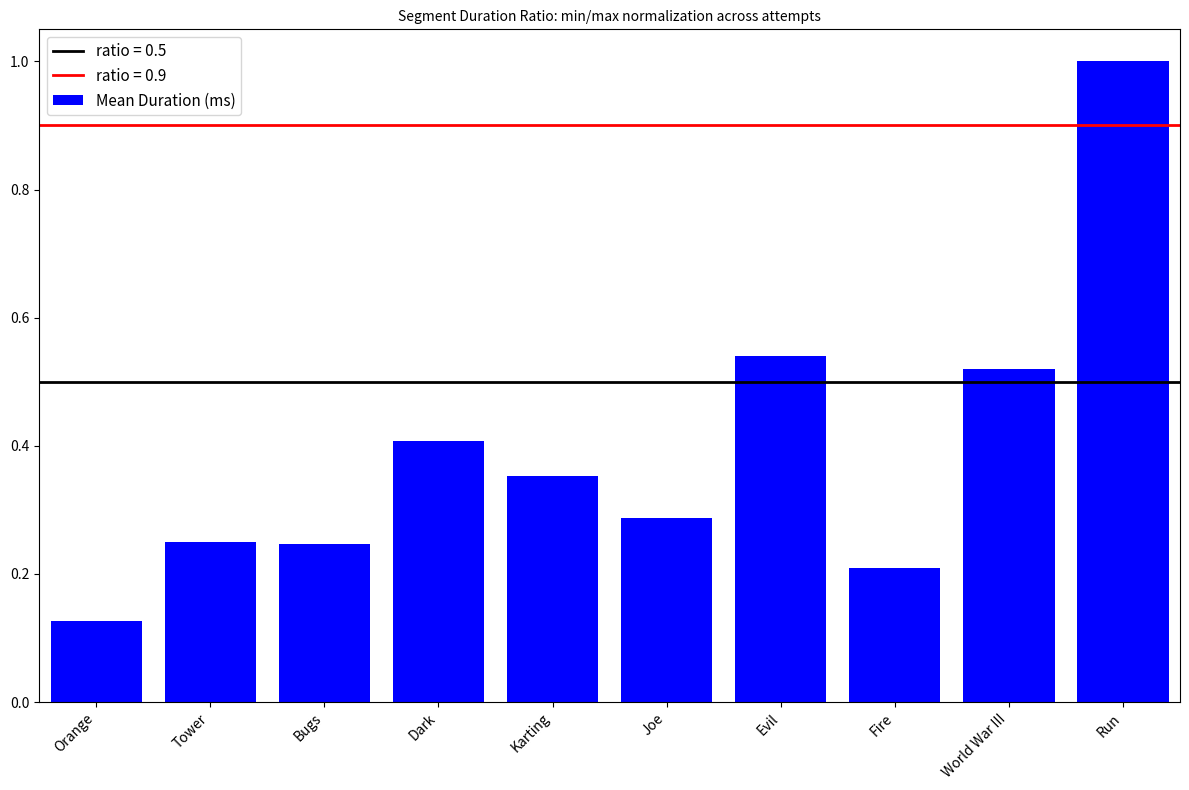

Where is the data nearest to the value 0?

Orange